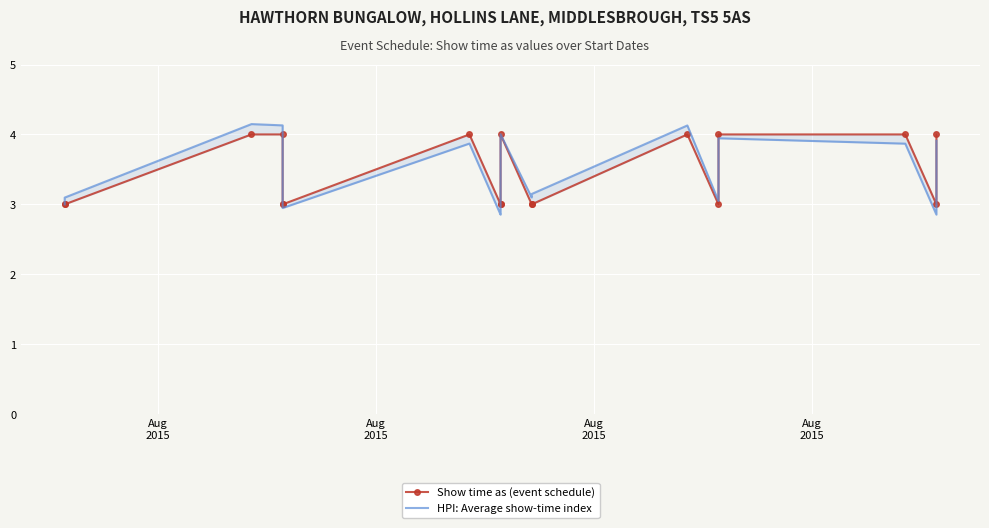

What are all the series names shown in the legend?

Show time as (event schedule), HPI: Average show-time index